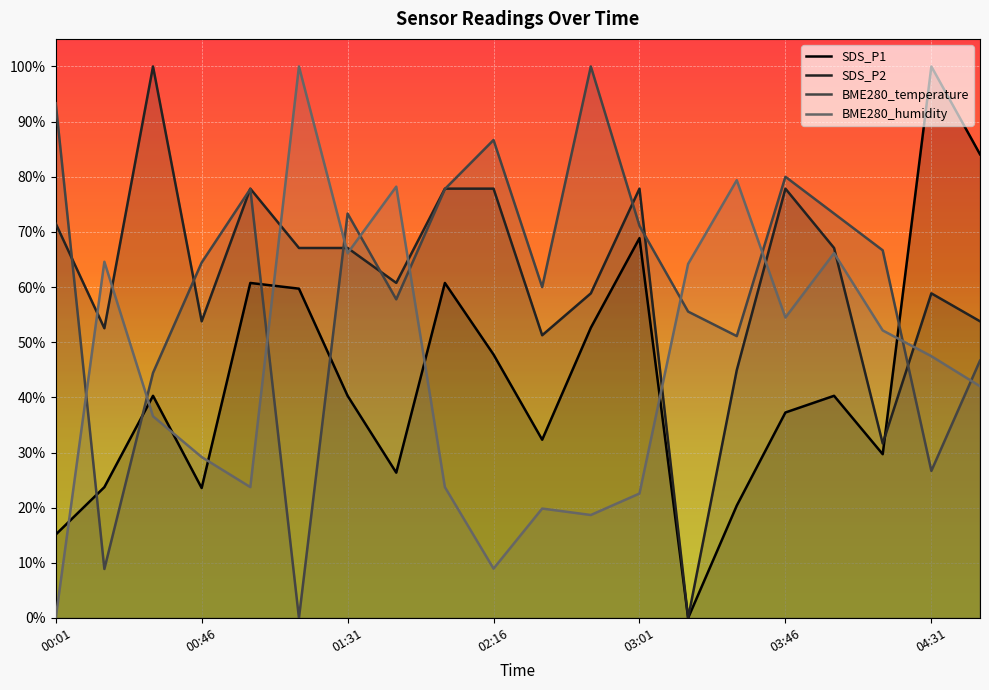

Is the value of SDS_P1 at 04:01 greater than the value of BME280_temperature at 03:31?

No